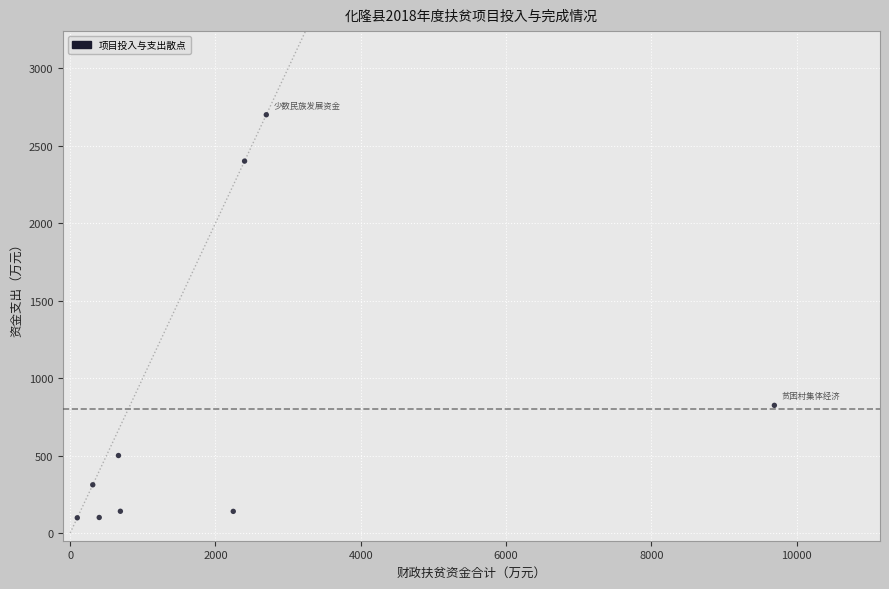

What Y value in the scatter plot is closest to 1399?

824.0